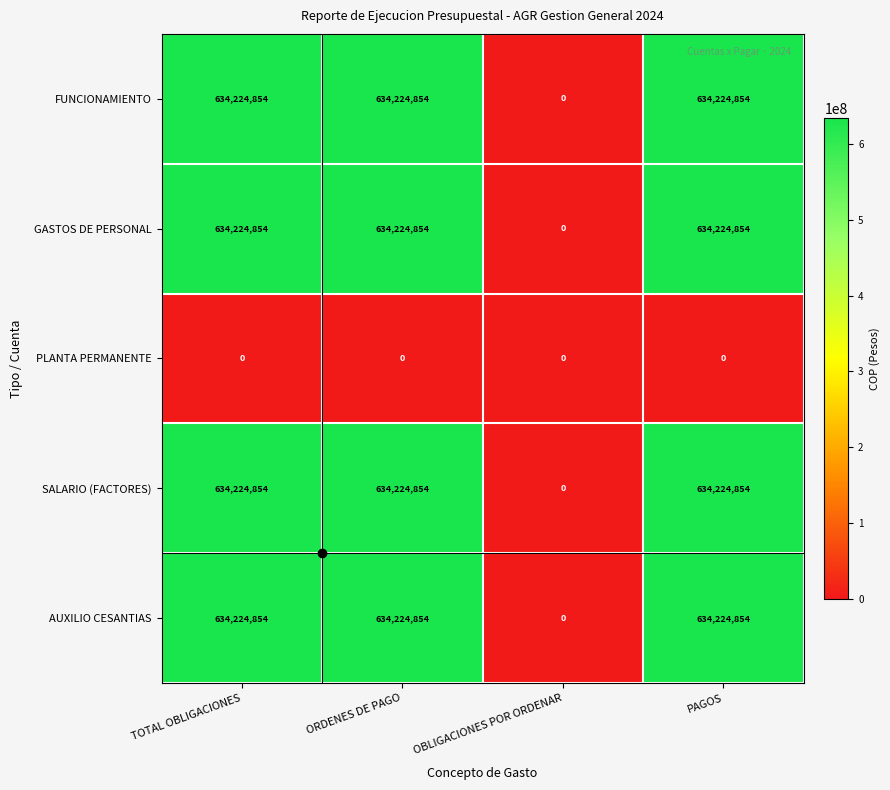

What is the difference between the highest and lowest values at TOTAL OBLIGACIONES?

634224854